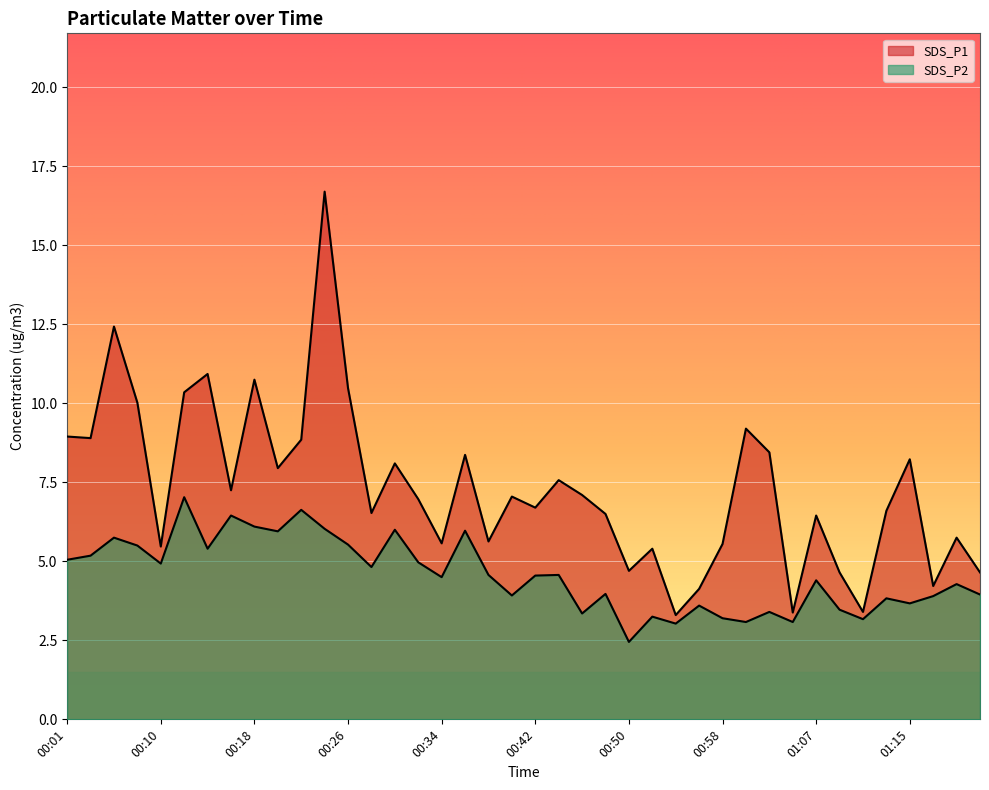

Rank the series by their average value, from lowest to highest.

SDS_P2, SDS_P1